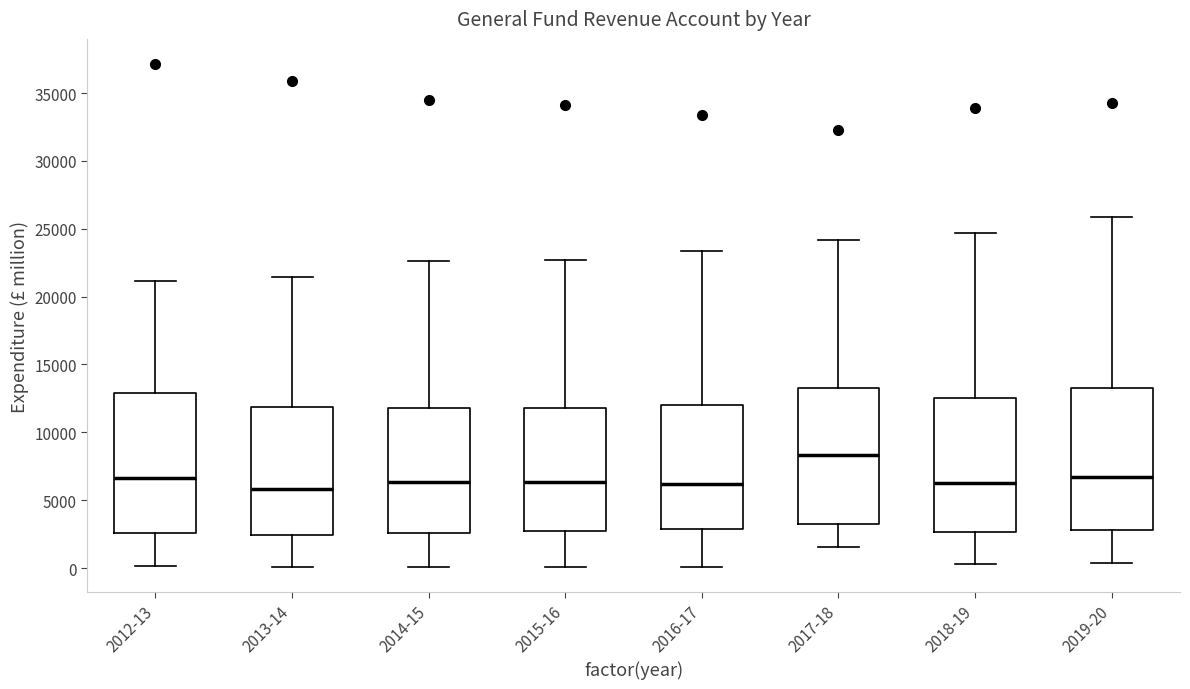

Where does the upper whisker of the box for 2019-20 end on the y-axis? The values are not printed on the chart, so give them approximately, as read against the axis.

26000